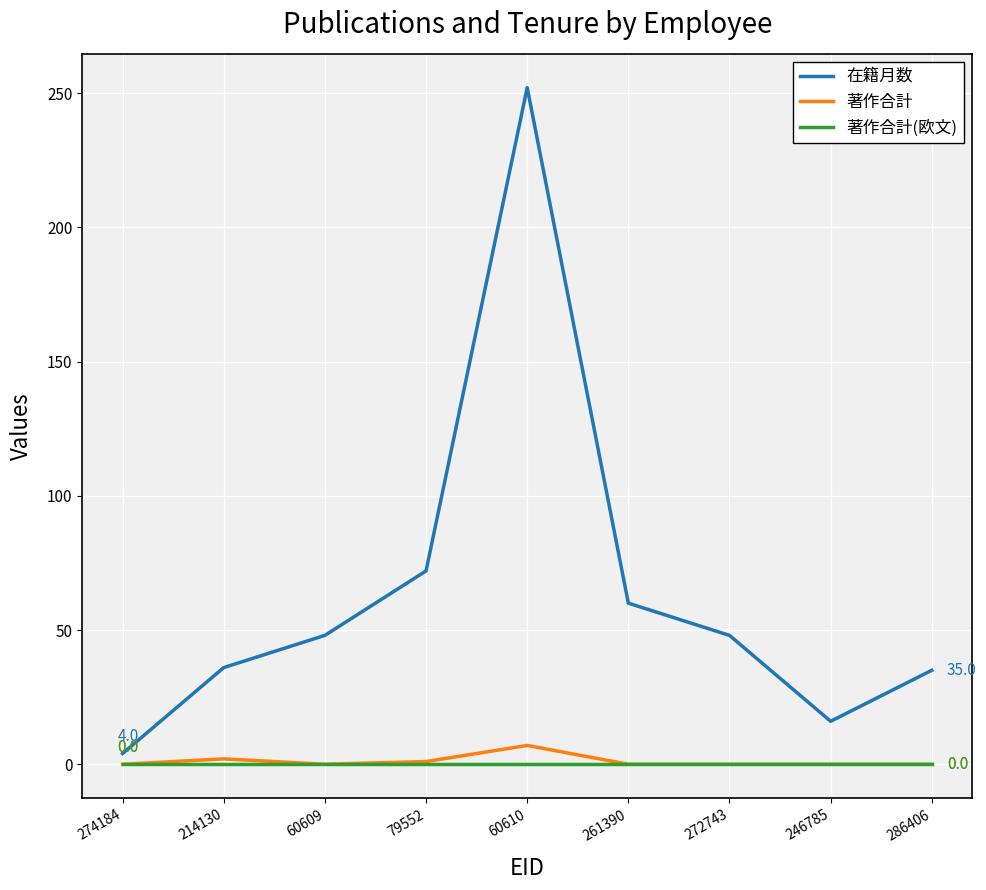

Which series has the largest total across all categories?

在籍月数